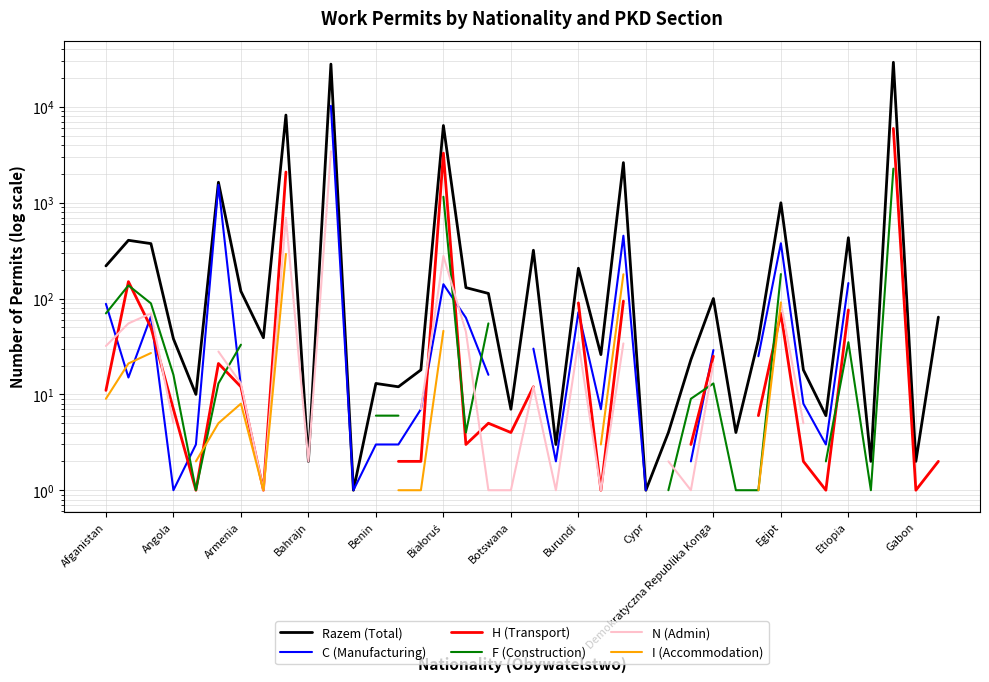

How many data points in C (Manufacturing) are less than 63?

19